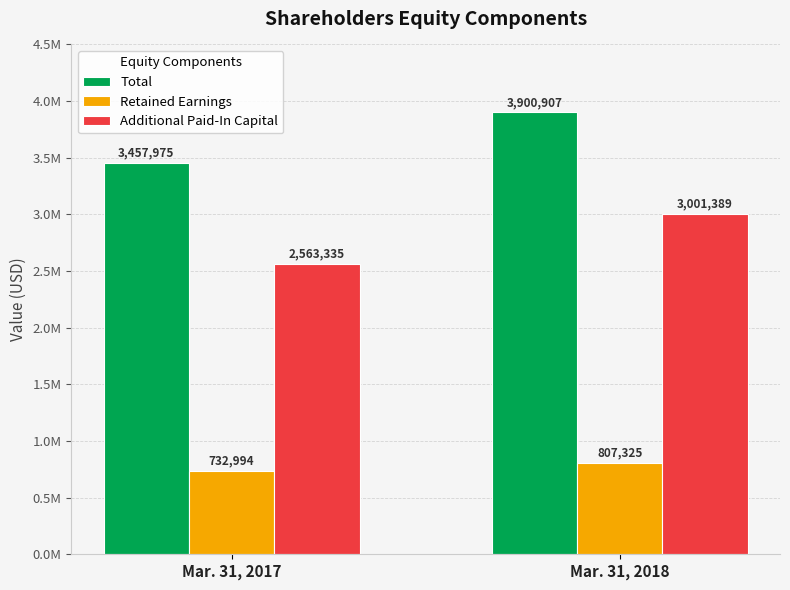

Read the Additional Paid-In Capital value at Mar. 31, 2018.

3001389